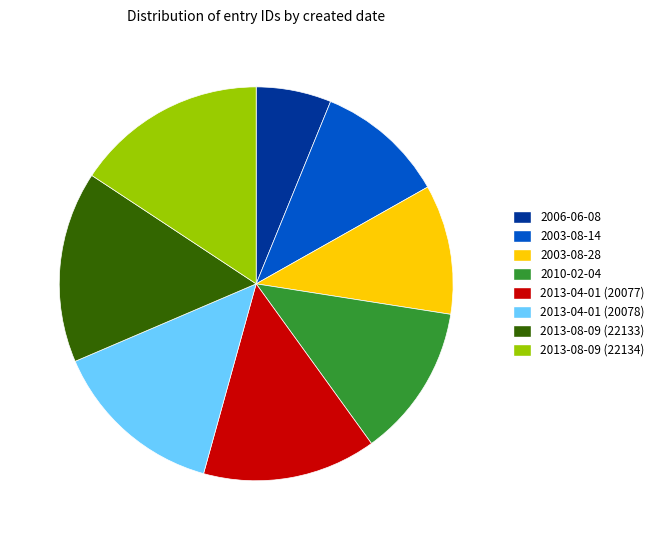

Is there any slice that represents more than half of the pie?

No